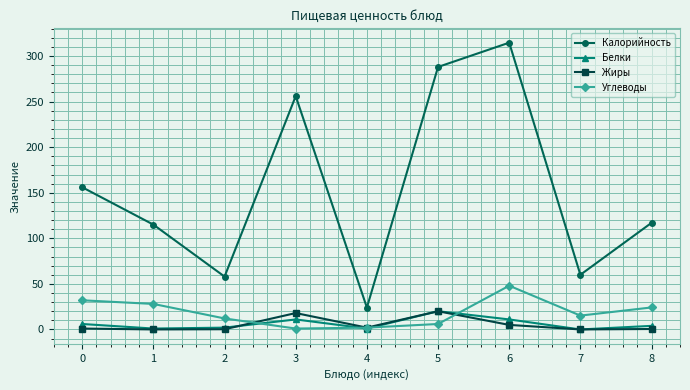

Between which two adjacent categories do Углеводы and Белки first intersect?

2 and 3